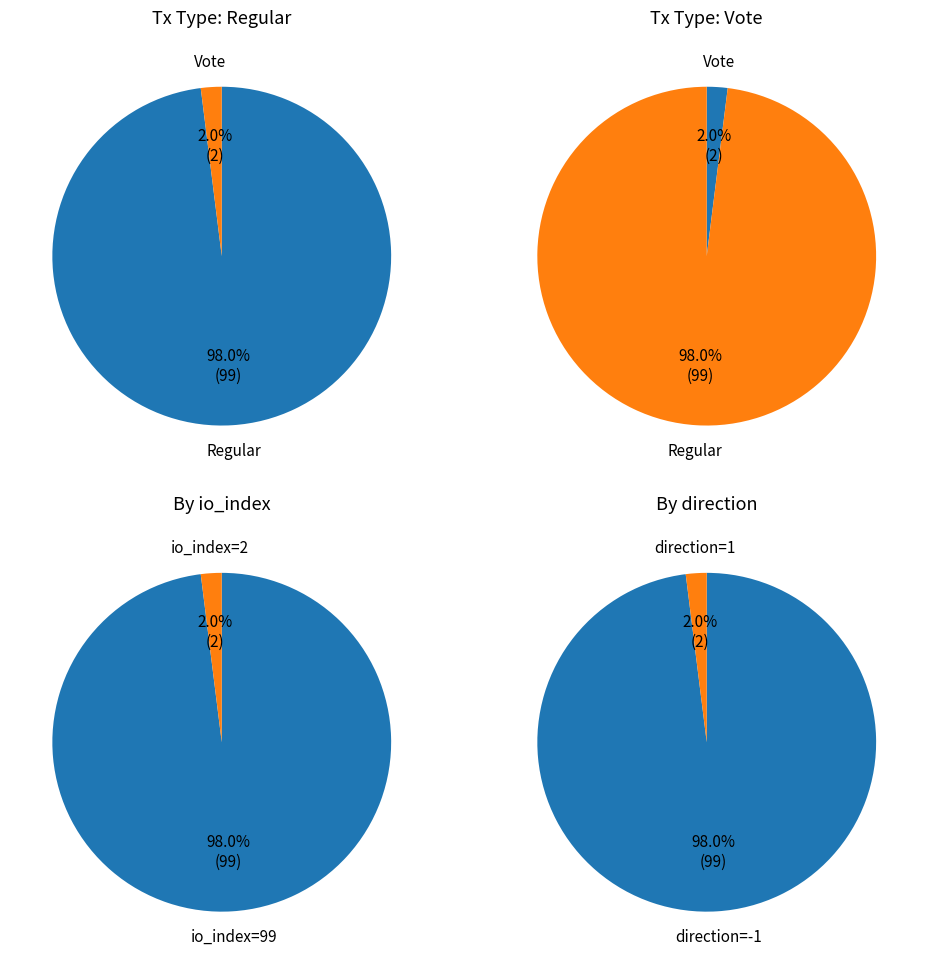

Is Vote the majority of the pie?

No